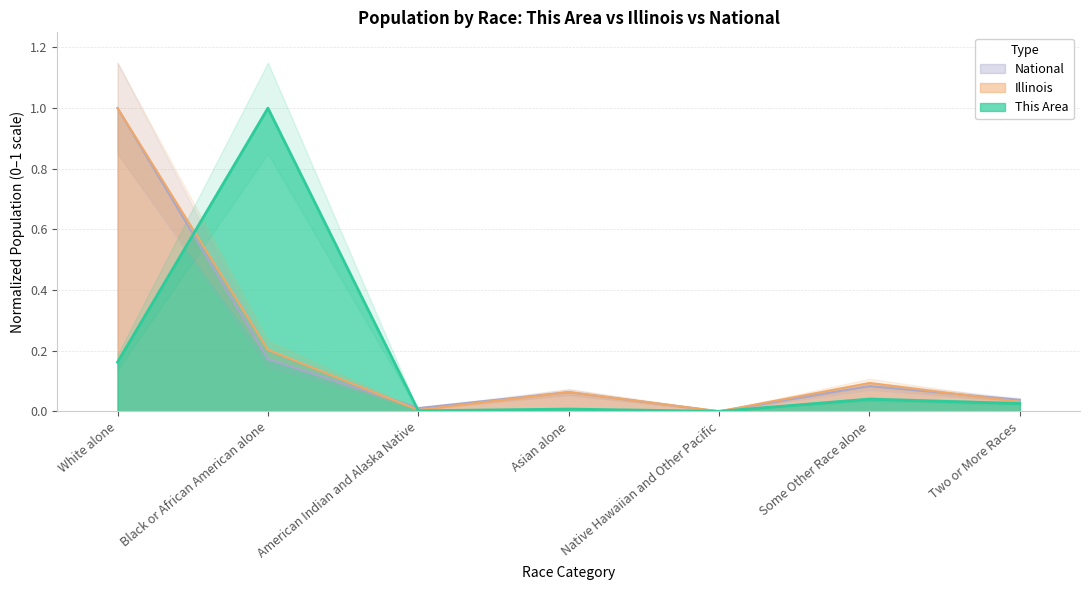

What is the label of the 5th point from the right?

American Indian and Alaska Native